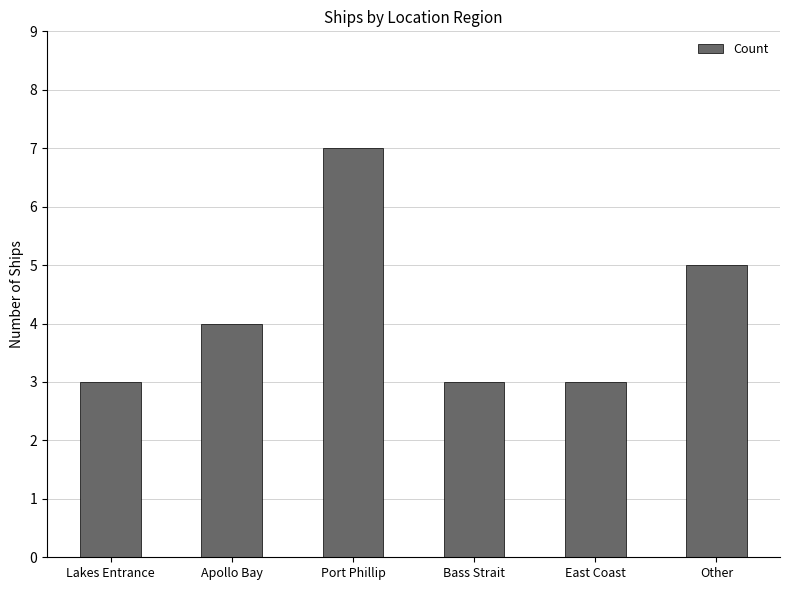

What is the difference between the maximum and minimum values?

4